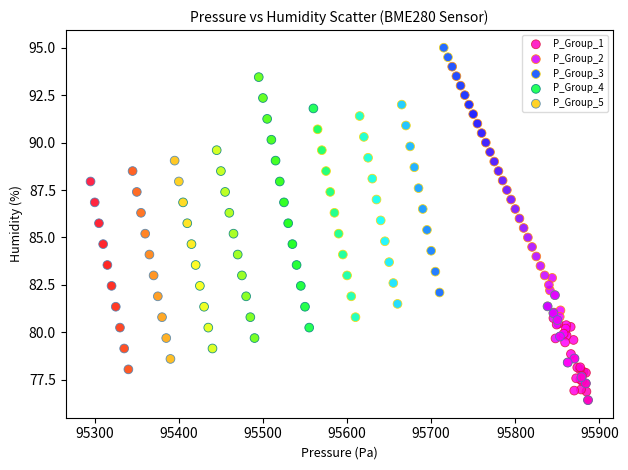

Which series contains the highest Y value?

P_Group_3